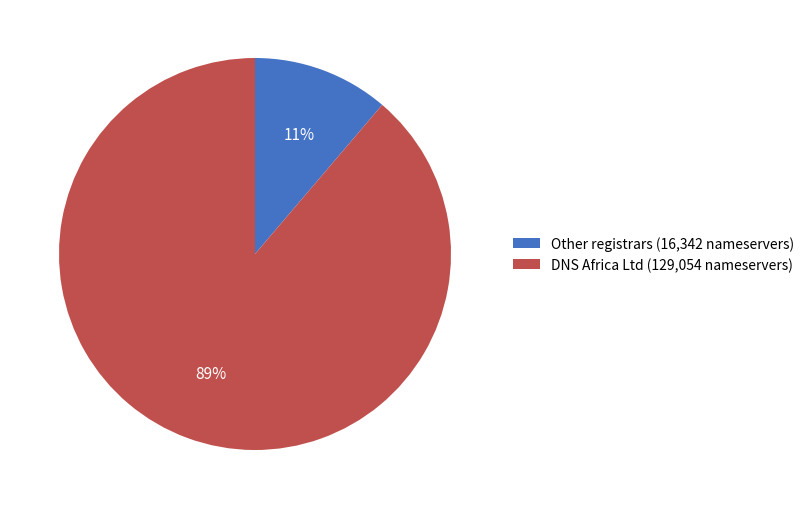

To the nearest percent, what is the difference between the largest and smallest slice percentages?

78%